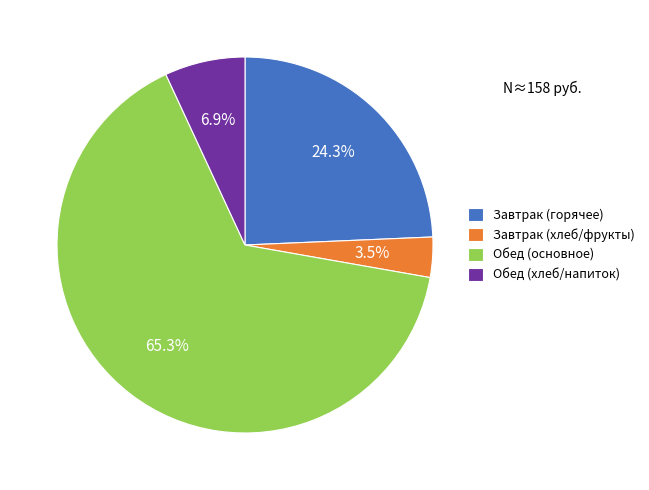

What is the ratio of the value at Обед (хлеб/напиток) to the value at Завтрак (хлеб/фрукты)?

2.0